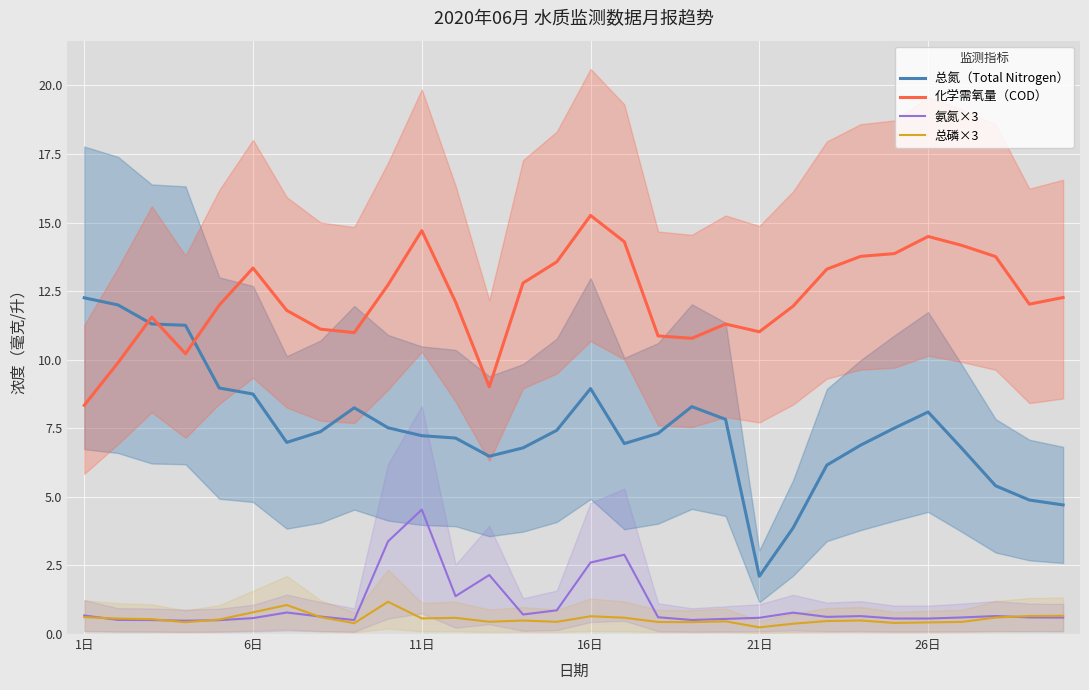

True or false: 氨氮×3 and 化学需氧量（COD） cross at least once.

False